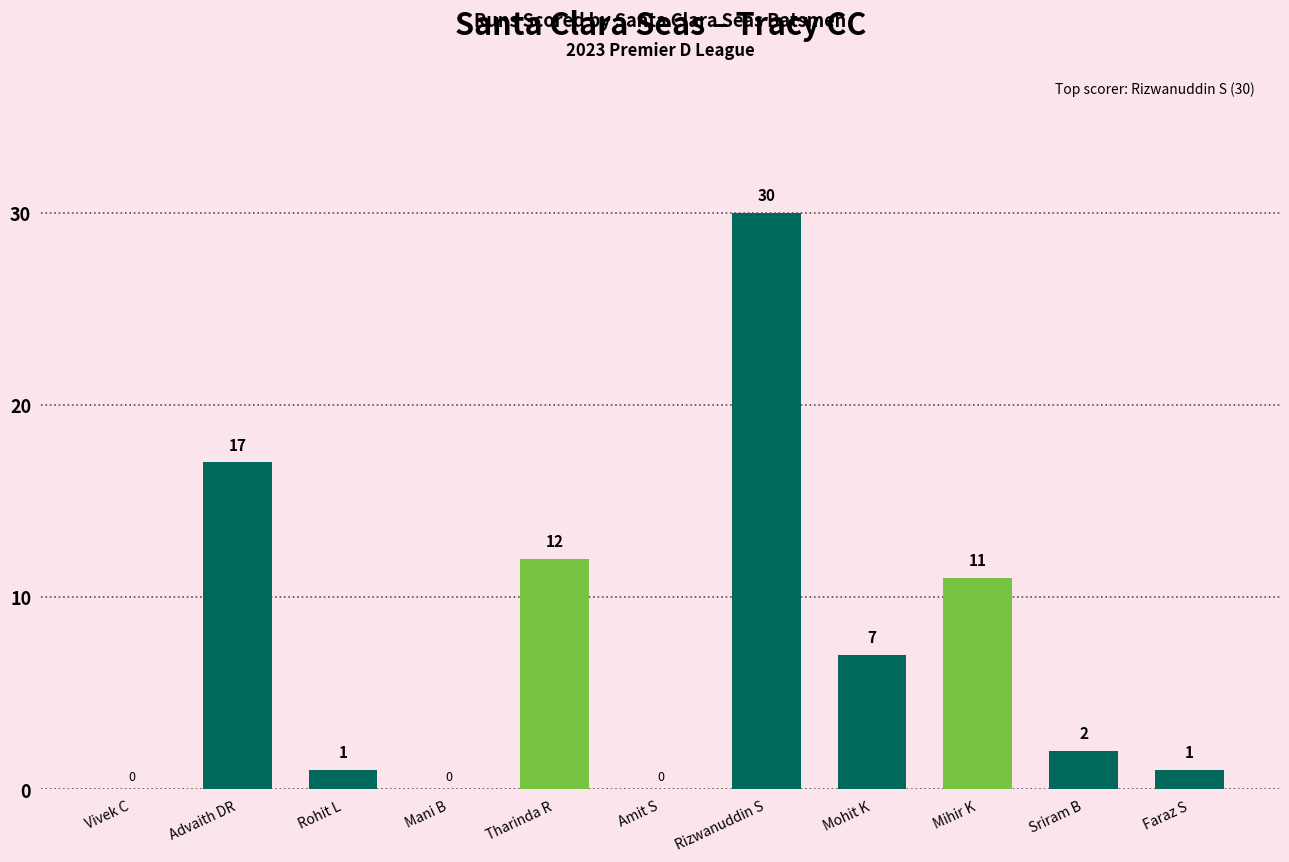

What is the sum of all values?

81